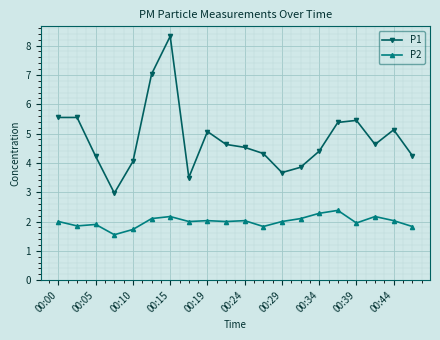

At how many categories does at least one series exceed 1?

20